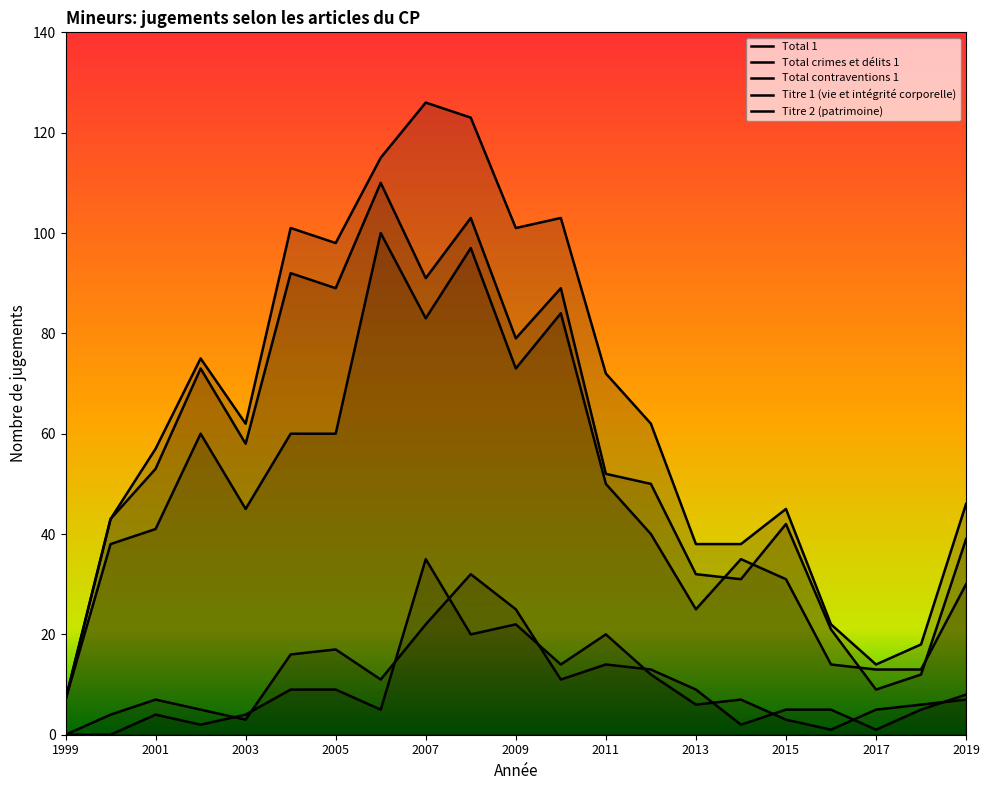

Which has a higher value, 2017 or 2006?

2006